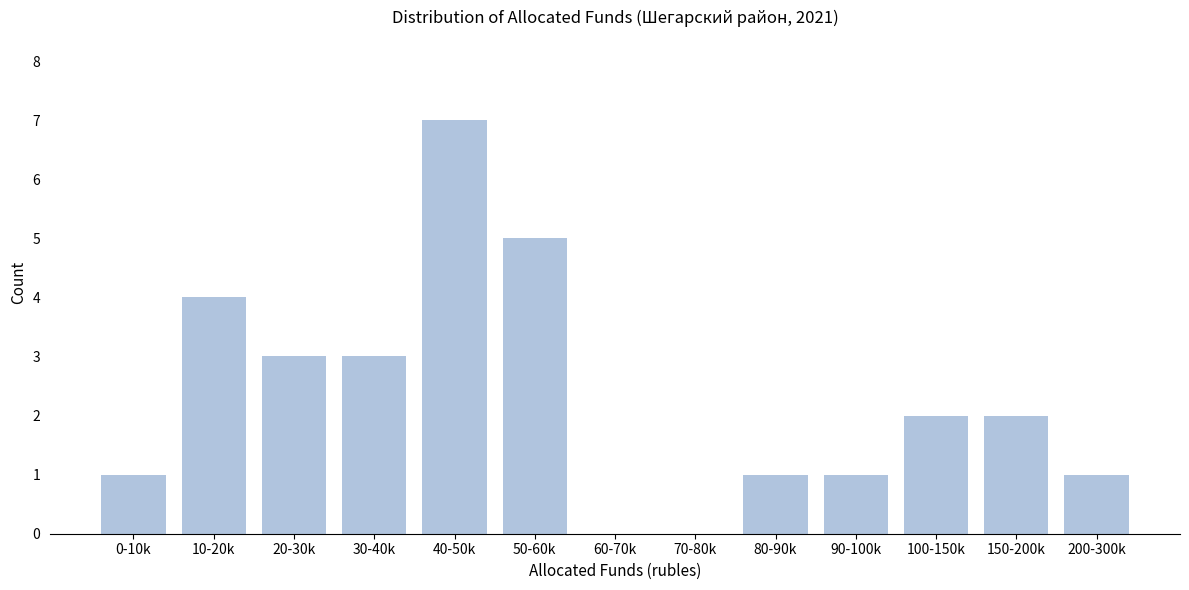

Reading left to right, list all the values displayed in this chart.

0-10k=1	10-20k=4	20-30k=3	30-40k=3	40-50k=7	50-60k=5	60-70k=0	70-80k=0	80-90k=1	90-100k=1	100-150k=2	150-200k=2	200-300k=1